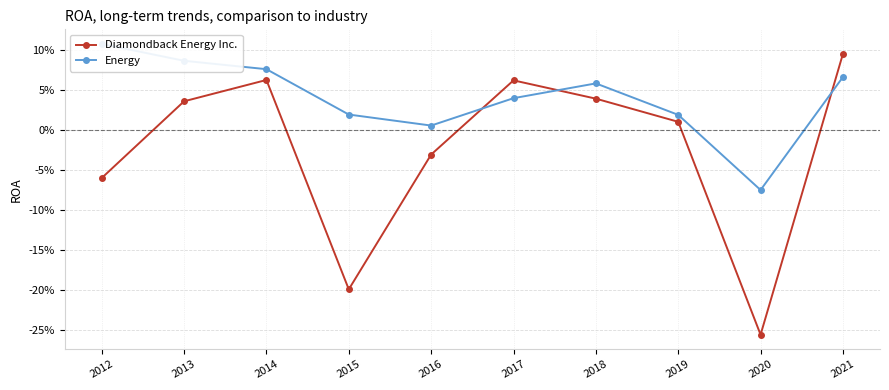

Is the value of Energy at 2018 greater than the value of Diamondback Energy Inc. at 2012?

Yes